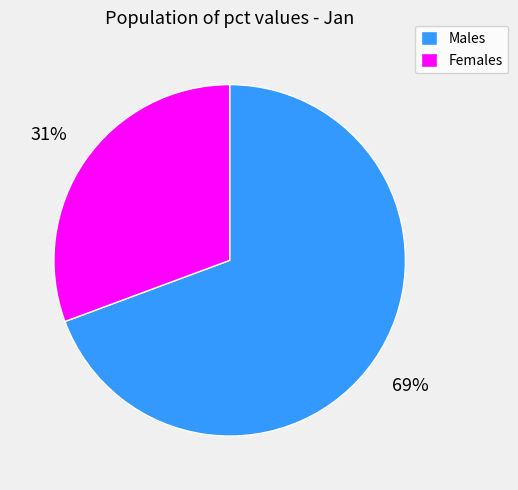

Do Females and Males together represent more than half of the pie?

Yes